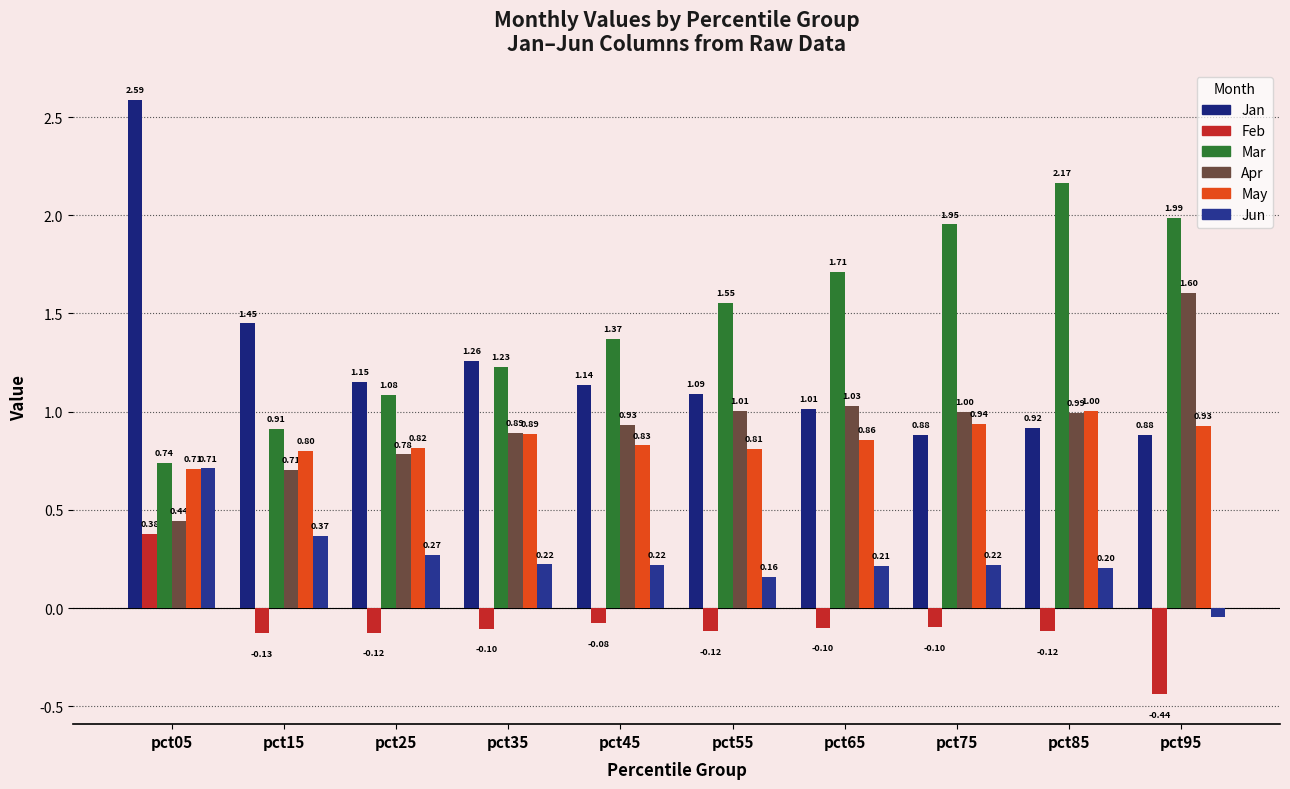

Is the value of May at pct55 greater than the value of Mar at pct25?

No